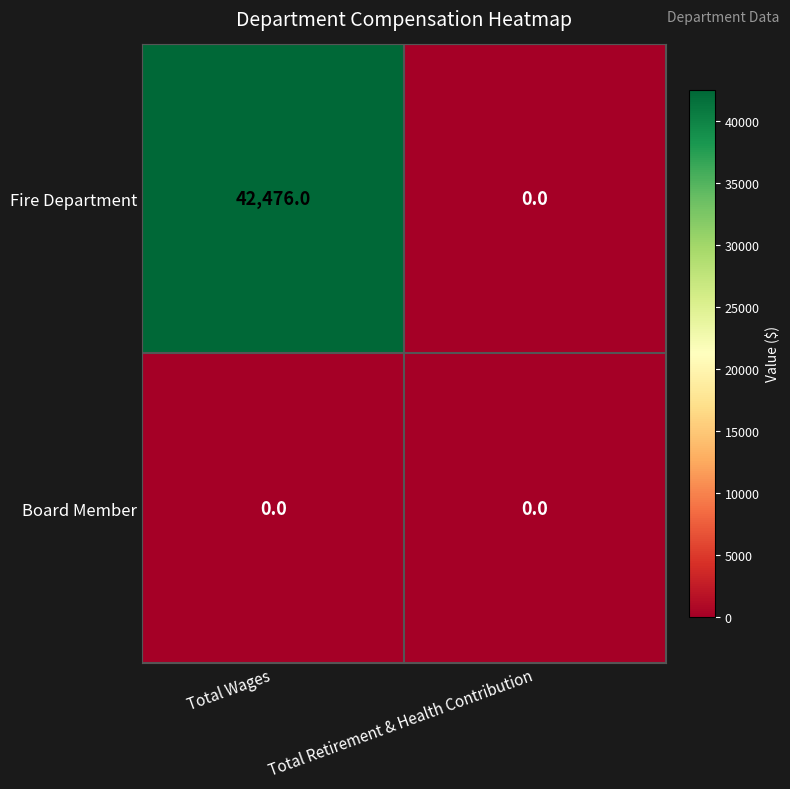

Which series has the largest total across all categories?

Fire Department